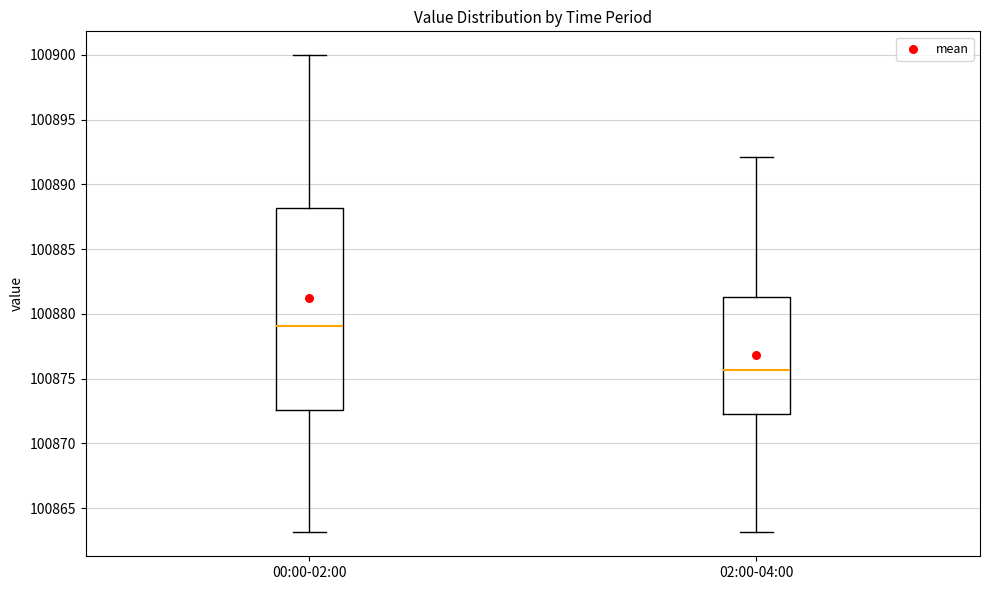

Comparing the boxes themselves (not the whiskers), which one is the tallest?

00:00-02:00